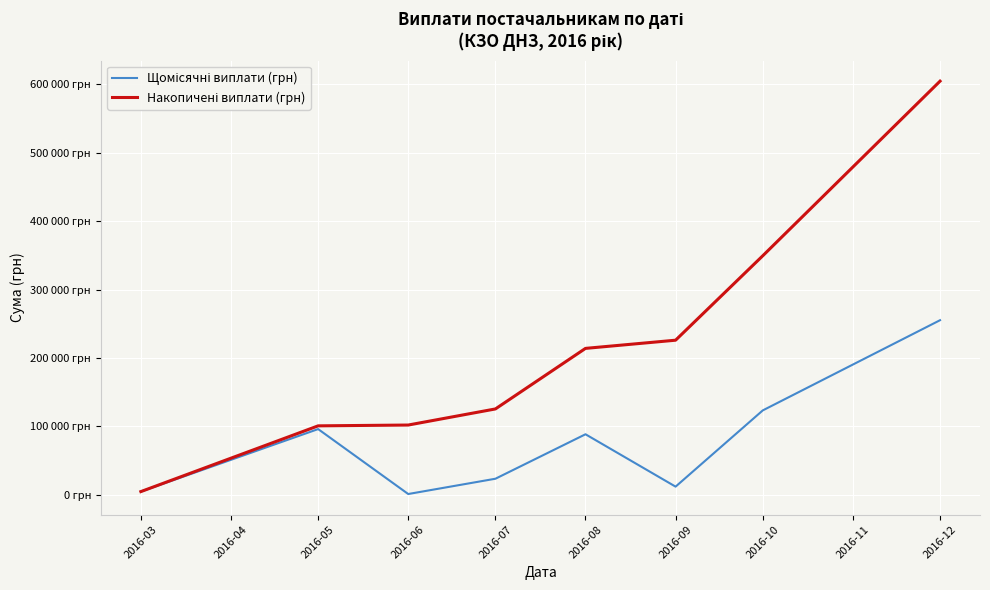

True or false: Щомісячні виплати (грн) has more than 0 points higher than both neighbors.

True